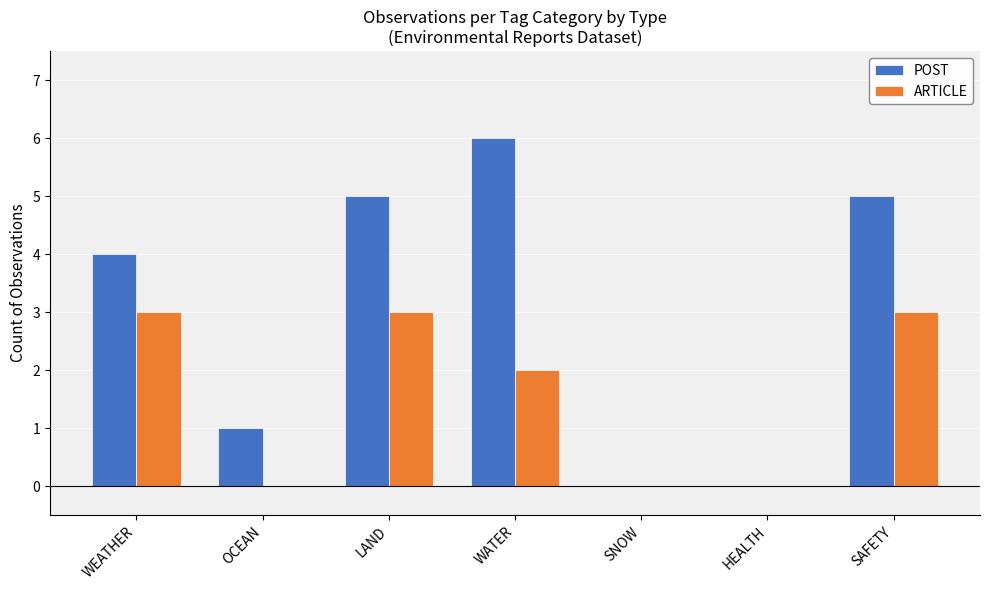

Where does the ARTICLE series first go above 2?

WEATHER